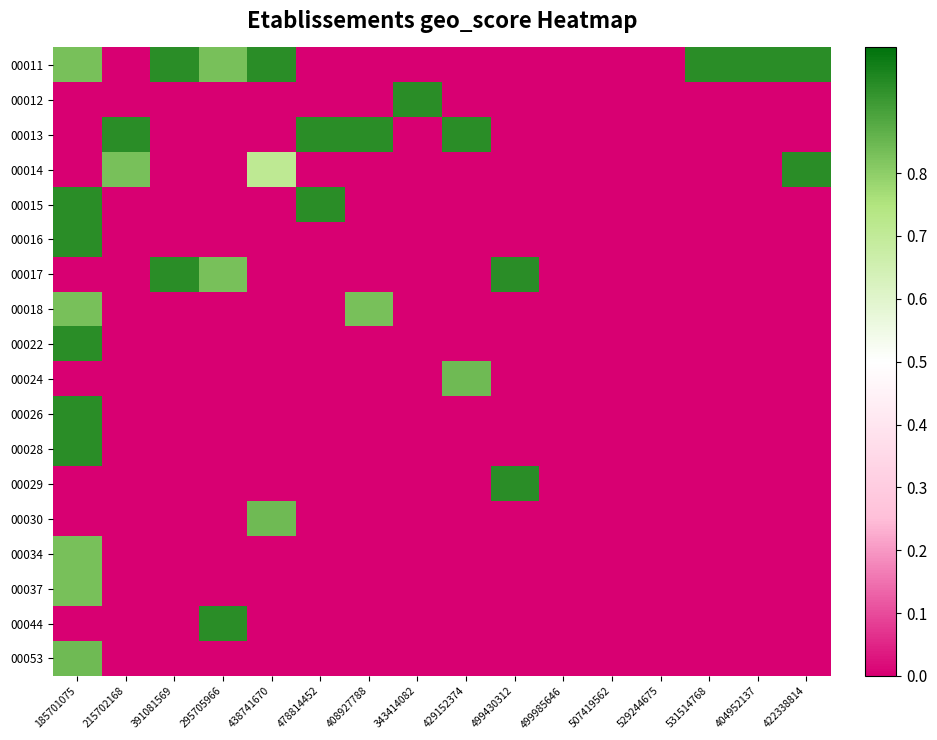

Reading left to right, list all the values displayed in this chart.

00011: 185701075=0.8	215702168=0.0	391081569=0.9	295705966=0.8	438741670=0.9	478814452=0.0	408927788=0.0	343414082=0.0	429152374=0.0	499430312=0.0	499985646=0.0	507419562=0.0	529244675=0.0	531514768=0.9	404952137=0.9	422338814=0.9
00012: 185701075=0.0	215702168=0.0	391081569=0.0	295705966=0.0	438741670=0.0	478814452=0.0	408927788=0.0	343414082=0.9	429152374=0.0	499430312=0.0	499985646=0.0	507419562=0.0	529244675=0.0	531514768=0.0	404952137=0.0	422338814=0.0
00013: 185701075=0.0	215702168=0.9	391081569=0.0	295705966=0.0	438741670=0.0	478814452=0.9	408927788=0.9	343414082=0.0	429152374=0.9	499430312=0.0	499985646=0.0	507419562=0.0	529244675=0.0	531514768=0.0	404952137=0.0	422338814=0.0
00014: 185701075=0.0	215702168=0.8	391081569=0.0	295705966=0.0	438741670=0.7	478814452=0.0	408927788=0.0	343414082=0.0	429152374=0.0	499430312=0.0	499985646=0.0	507419562=0.0	529244675=0.0	531514768=0.0	404952137=0.0	422338814=0.9
00015: 185701075=0.9	215702168=0.0	391081569=0.0	295705966=0.0	438741670=0.0	478814452=0.9	408927788=0.0	343414082=0.0	429152374=0.0	499430312=0.0	499985646=0.0	507419562=0.0	529244675=0.0	531514768=0.0	404952137=0.0	422338814=0.0
00016: 185701075=0.9	215702168=0.0	391081569=0.0	295705966=0.0	438741670=0.0	478814452=0.0	408927788=0.0	343414082=0.0	429152374=0.0	499430312=0.0	499985646=0.0	507419562=0.0	529244675=0.0	531514768=0.0	404952137=0.0	422338814=0.0
00017: 185701075=0.0	215702168=0.0	391081569=0.9	295705966=0.8	438741670=0.0	478814452=0.0	408927788=0.0	343414082=0.0	429152374=0.0	499430312=0.9	499985646=0.0	507419562=0.0	529244675=0.0	531514768=0.0	404952137=0.0	422338814=0.0
00018: 185701075=0.8	215702168=0.0	391081569=0.0	295705966=0.0	438741670=0.0	478814452=0.0	408927788=0.8	343414082=0.0	429152374=0.0	499430312=0.0	499985646=0.0	507419562=0.0	529244675=0.0	531514768=0.0	404952137=0.0	422338814=0.0
00022: 185701075=0.9	215702168=0.0	391081569=0.0	295705966=0.0	438741670=0.0	478814452=0.0	408927788=0.0	343414082=0.0	429152374=0.0	499430312=0.0	499985646=0.0	507419562=0.0	529244675=0.0	531514768=0.0	404952137=0.0	422338814=0.0
00024: 185701075=0.0	215702168=0.0	391081569=0.0	295705966=0.0	438741670=0.0	478814452=0.0	408927788=0.0	343414082=0.0	429152374=0.8	499430312=0.0	499985646=0.0	507419562=0.0	529244675=0.0	531514768=0.0	404952137=0.0	422338814=0.0
00026: 185701075=0.9	215702168=0.0	391081569=0.0	295705966=0.0	438741670=0.0	478814452=0.0	408927788=0.0	343414082=0.0	429152374=0.0	499430312=0.0	499985646=0.0	507419562=0.0	529244675=0.0	531514768=0.0	404952137=0.0	422338814=0.0
00028: 185701075=0.9	215702168=0.0	391081569=0.0	295705966=0.0	438741670=0.0	478814452=0.0	408927788=0.0	343414082=0.0	429152374=0.0	499430312=0.0	499985646=0.0	507419562=0.0	529244675=0.0	531514768=0.0	404952137=0.0	422338814=0.0
00029: 185701075=0.0	215702168=0.0	391081569=0.0	295705966=0.0	438741670=0.0	478814452=0.0	408927788=0.0	343414082=0.0	429152374=0.0	499430312=0.9	499985646=0.0	507419562=0.0	529244675=0.0	531514768=0.0	404952137=0.0	422338814=0.0
00030: 185701075=0.0	215702168=0.0	391081569=0.0	295705966=0.0	438741670=0.8	478814452=0.0	408927788=0.0	343414082=0.0	429152374=0.0	499430312=0.0	499985646=0.0	507419562=0.0	529244675=0.0	531514768=0.0	404952137=0.0	422338814=0.0
00034: 185701075=0.8	215702168=0.0	391081569=0.0	295705966=0.0	438741670=0.0	478814452=0.0	408927788=0.0	343414082=0.0	429152374=0.0	499430312=0.0	499985646=0.0	507419562=0.0	529244675=0.0	531514768=0.0	404952137=0.0	422338814=0.0
00037: 185701075=0.8	215702168=0.0	391081569=0.0	295705966=0.0	438741670=0.0	478814452=0.0	408927788=0.0	343414082=0.0	429152374=0.0	499430312=0.0	499985646=0.0	507419562=0.0	529244675=0.0	531514768=0.0	404952137=0.0	422338814=0.0
00044: 185701075=0.0	215702168=0.0	391081569=0.0	295705966=0.9	438741670=0.0	478814452=0.0	408927788=0.0	343414082=0.0	429152374=0.0	499430312=0.0	499985646=0.0	507419562=0.0	529244675=0.0	531514768=0.0	404952137=0.0	422338814=0.0
00053: 185701075=0.8	215702168=0.0	391081569=0.0	295705966=0.0	438741670=0.0	478814452=0.0	408927788=0.0	343414082=0.0	429152374=0.0	499430312=0.0	499985646=0.0	507419562=0.0	529244675=0.0	531514768=0.0	404952137=0.0	422338814=0.0